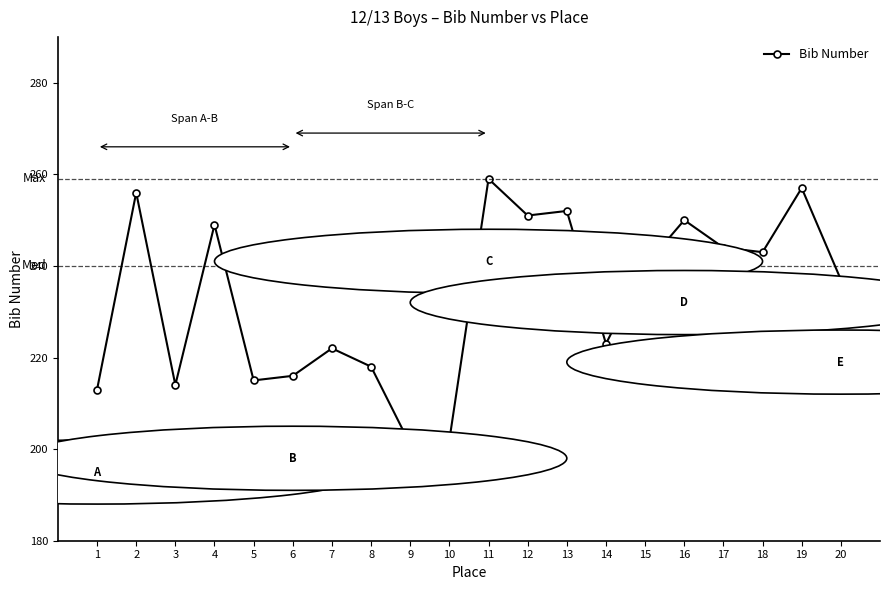

What is the difference between the maximum and second lowest values?

57